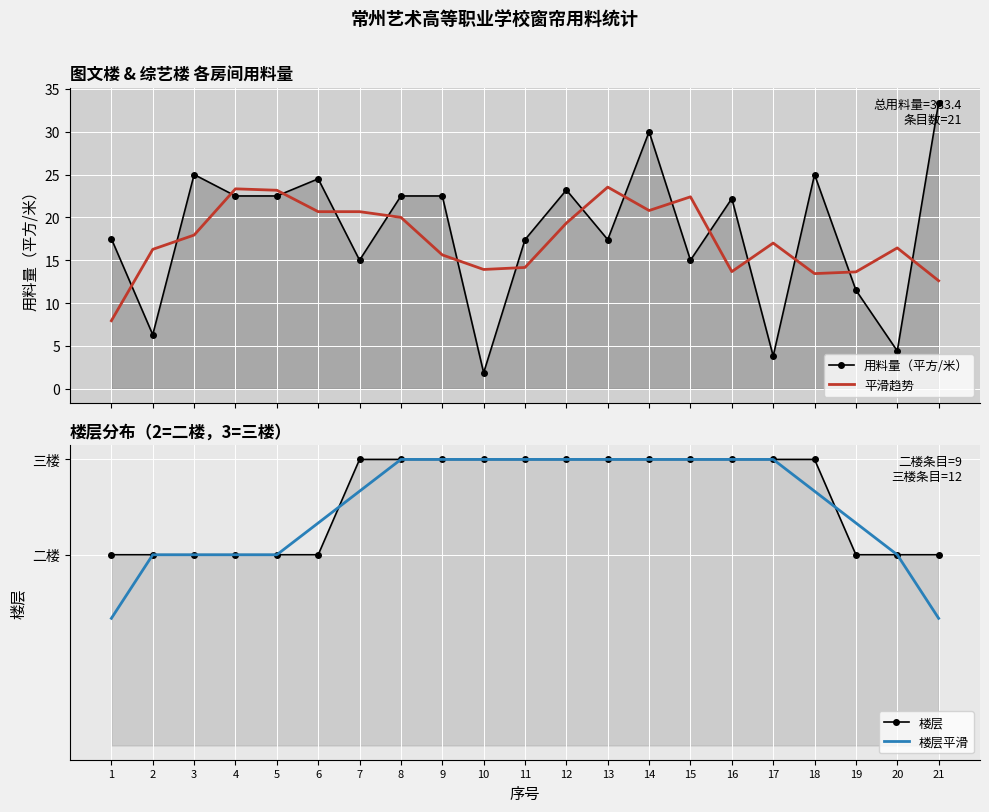

Rank the series by their maximum value, from highest to lowest.

用料量（平方/米）, 平滑趋势, 楼层, 楼层平滑